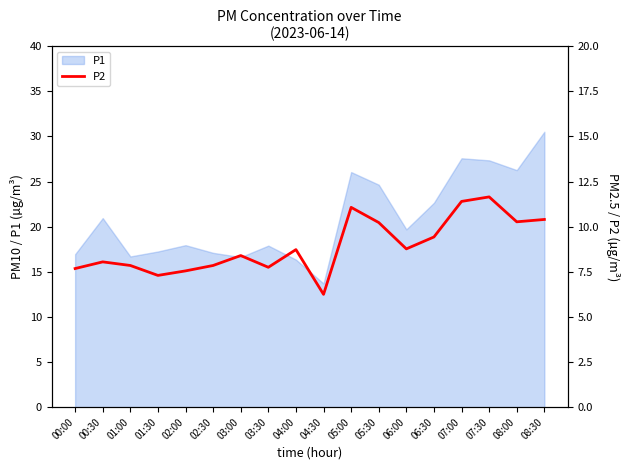

Reading right to left, what are all the values shown in this chart?

08:30=10.4	08:00=10.3	07:30=11.7	07:00=11.4	06:30=9.4	06:00=8.8	05:30=10.2	05:00=11.1	04:30=6.2	04:00=8.7	03:30=7.8	03:00=8.4	02:30=7.8	02:00=7.5	01:30=7.3	01:00=7.8	00:30=8.1	00:00=7.7